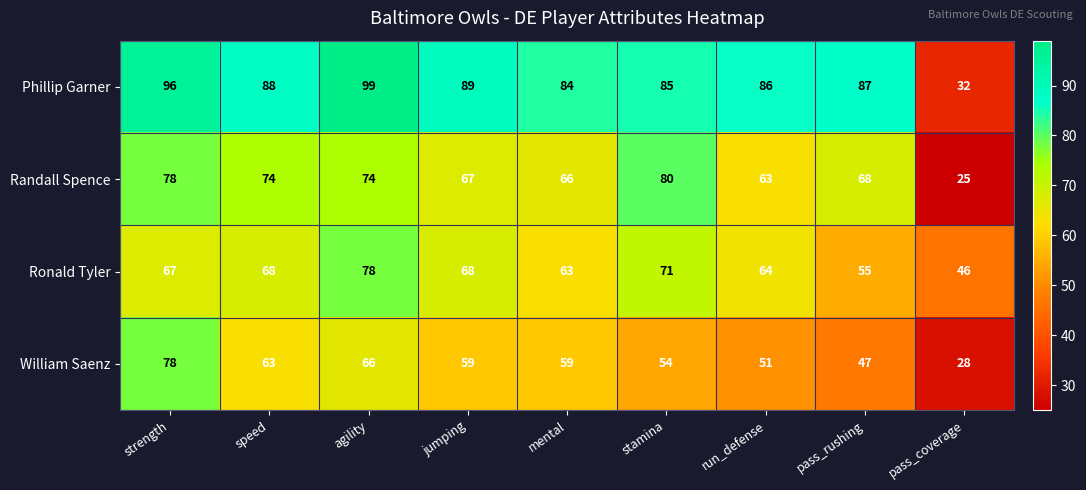

What is the minimum value shown in the chart?

25